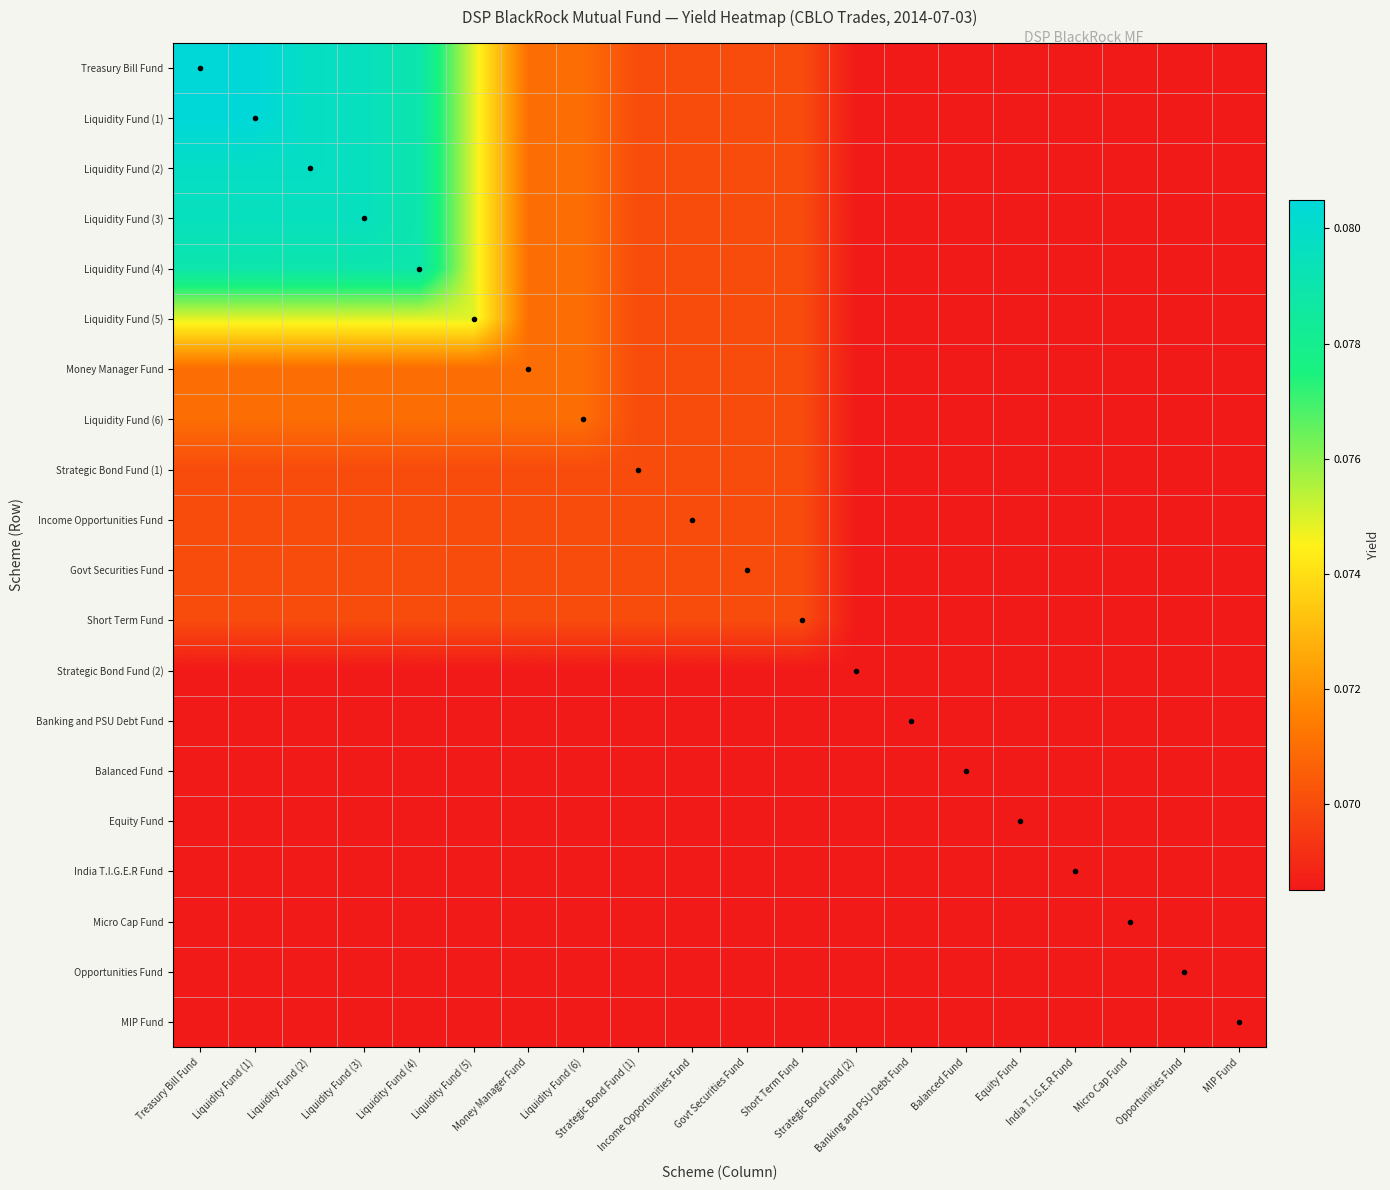

Which category has the lowest value across all series?

Strategic Bond Fund (2)